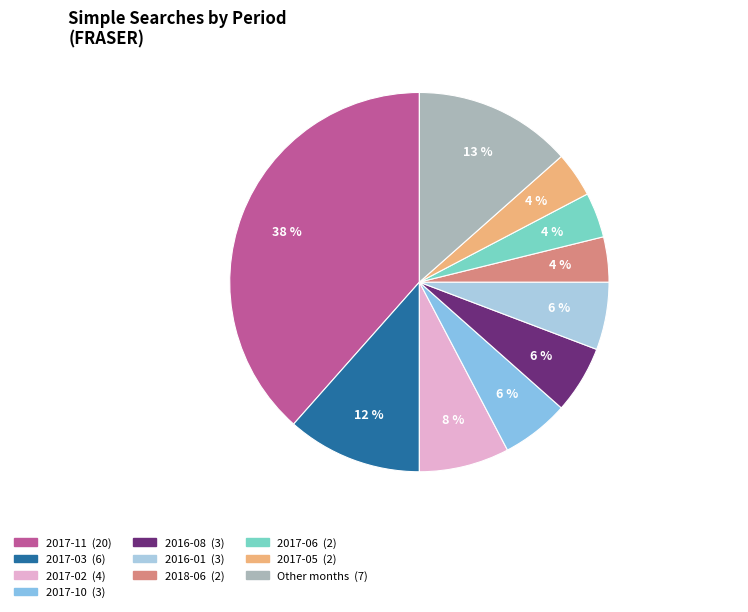

How many slices are in this pie chart?

10